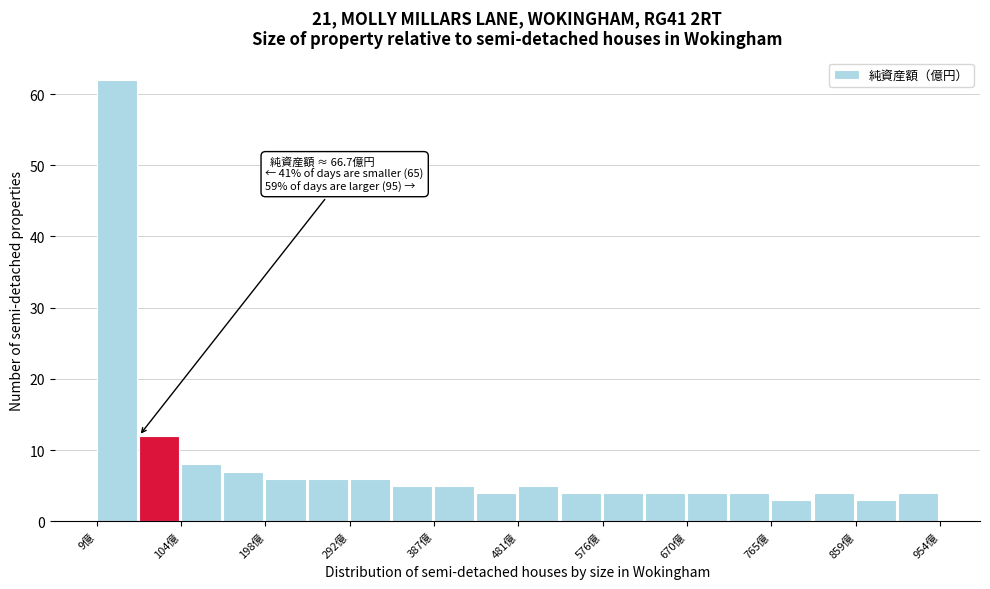

Which range on the x-axis has the tallest bar?

10 to 60